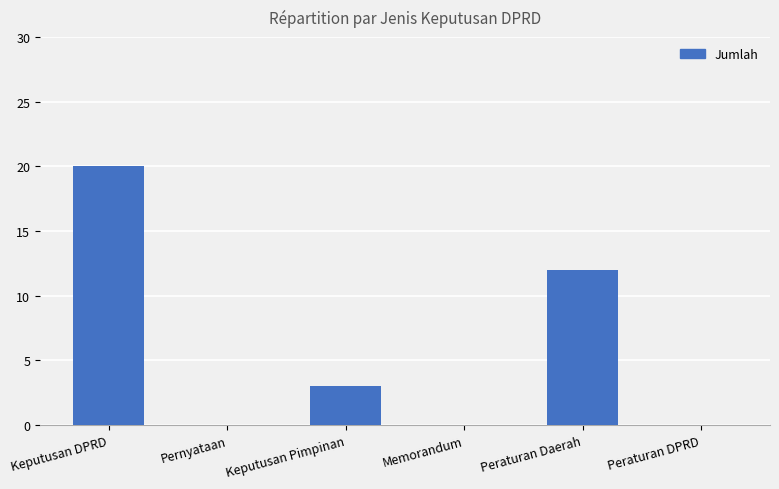

True or false: the data shows 11 at Pernyataan.

False